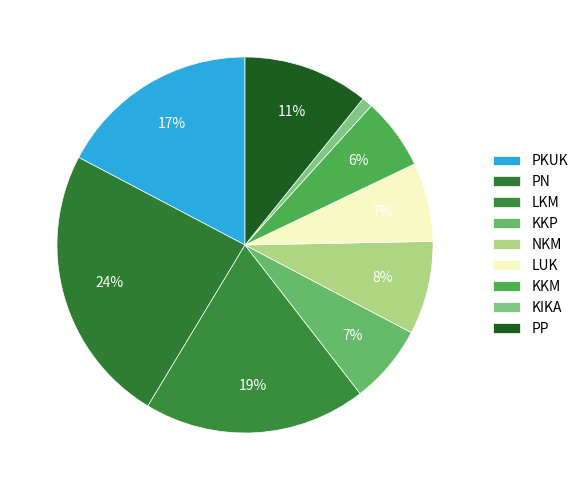

To the nearest percent, what is the combined percentage of LUK and PN?

31%